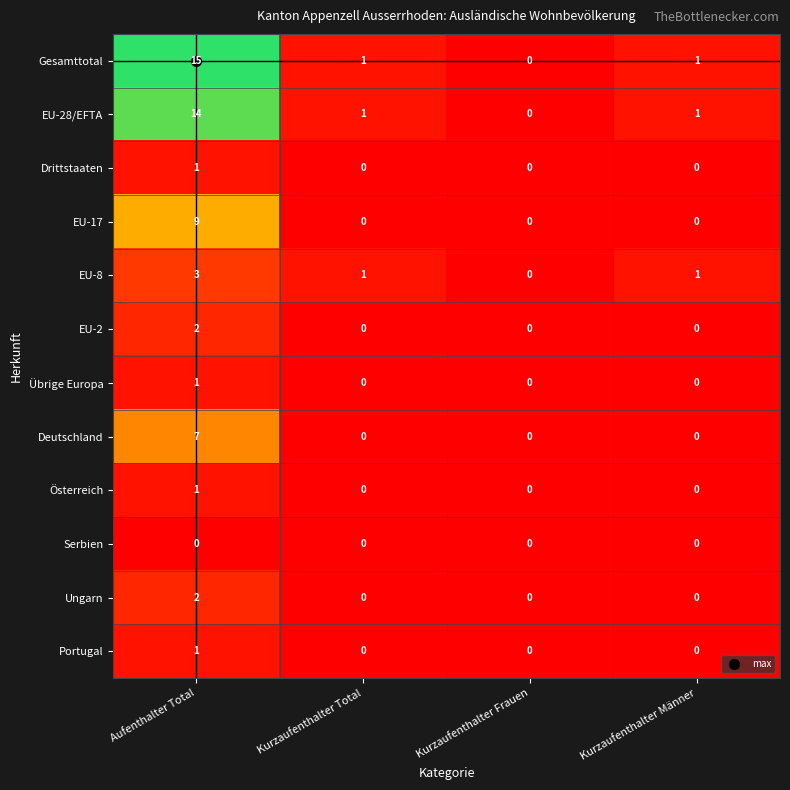

True or false: EU-17 has a value of 0 at Kurzaufenthalter Frauen.

True